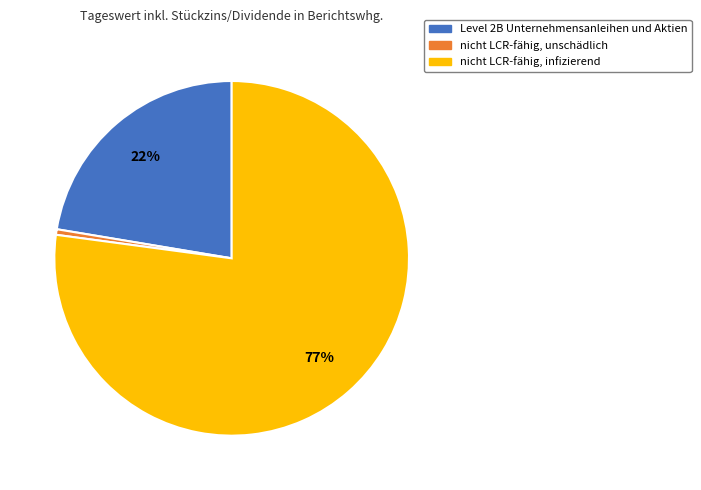

Which has a higher value, nicht LCR-fähig, infizierend or nicht LCR-fähig, unschädlich?

nicht LCR-fähig, infizierend